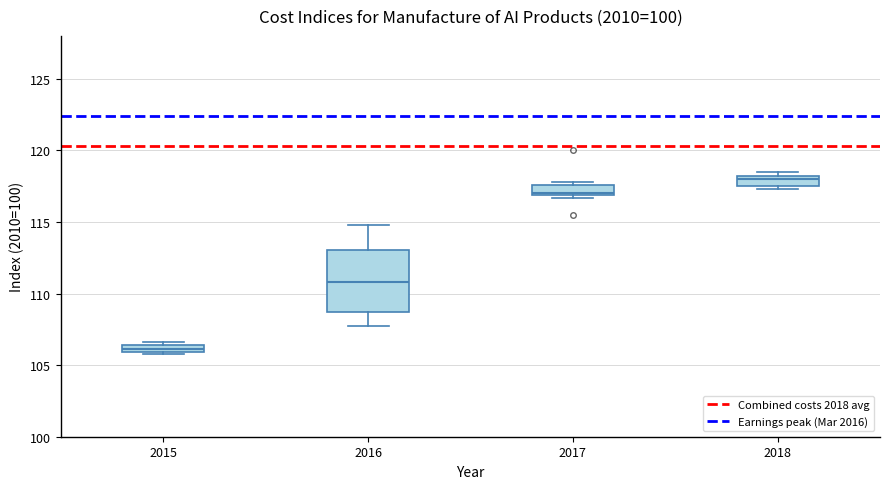

Which box is the tallest, from its lower edge to its upper edge?

2016